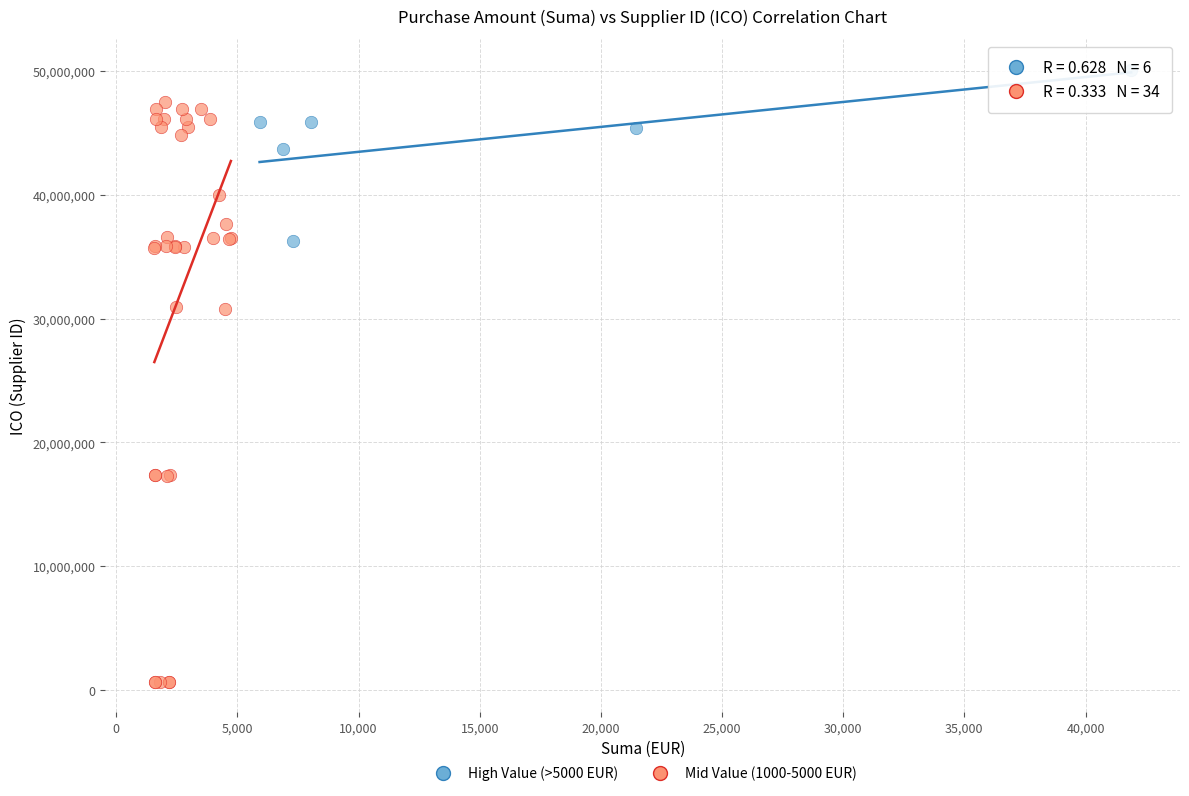

Which series reaches the minimum Y coordinate?

Mid Value (1000-5000 EUR)